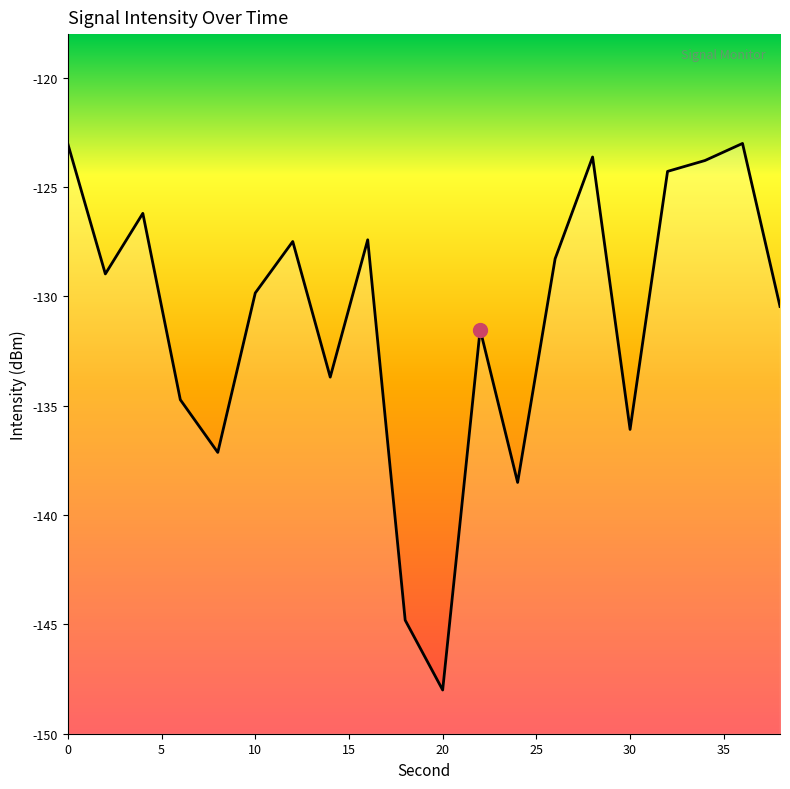

The value at 10 is -129.9. True or false?

True